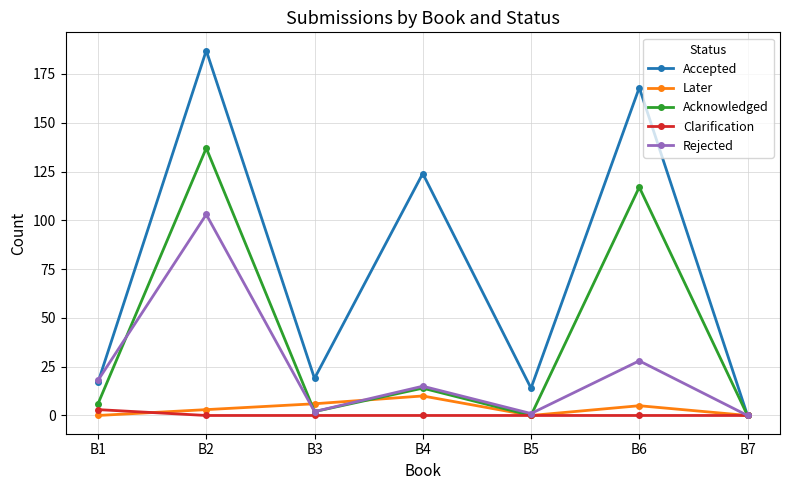

What is the maximum value for Later?

10